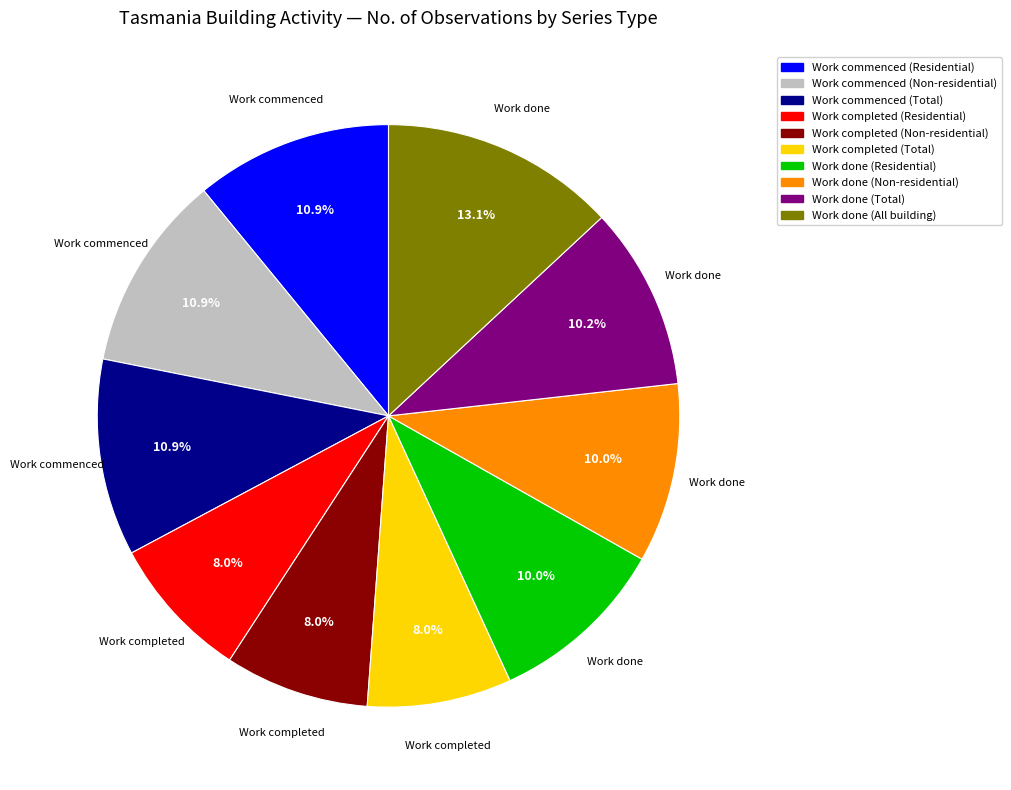

Does any single category account for the majority?

No